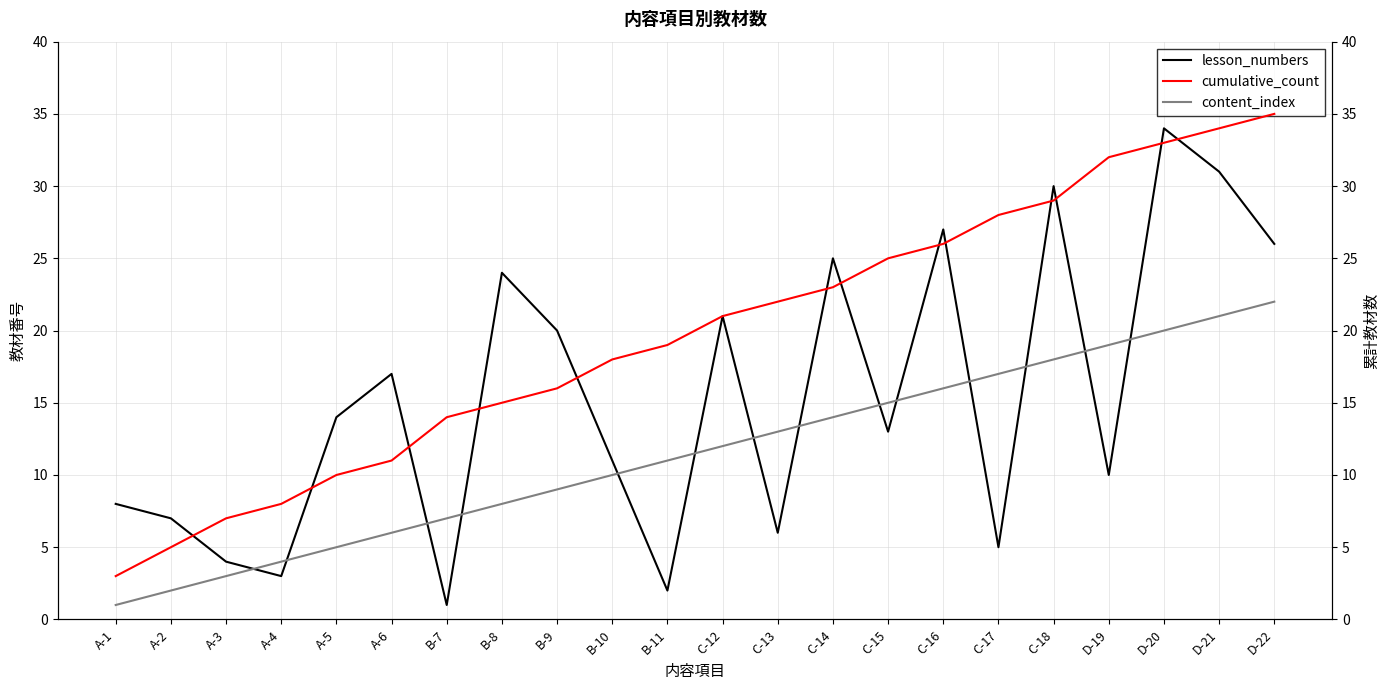

Count the number of data series in this chart.

3